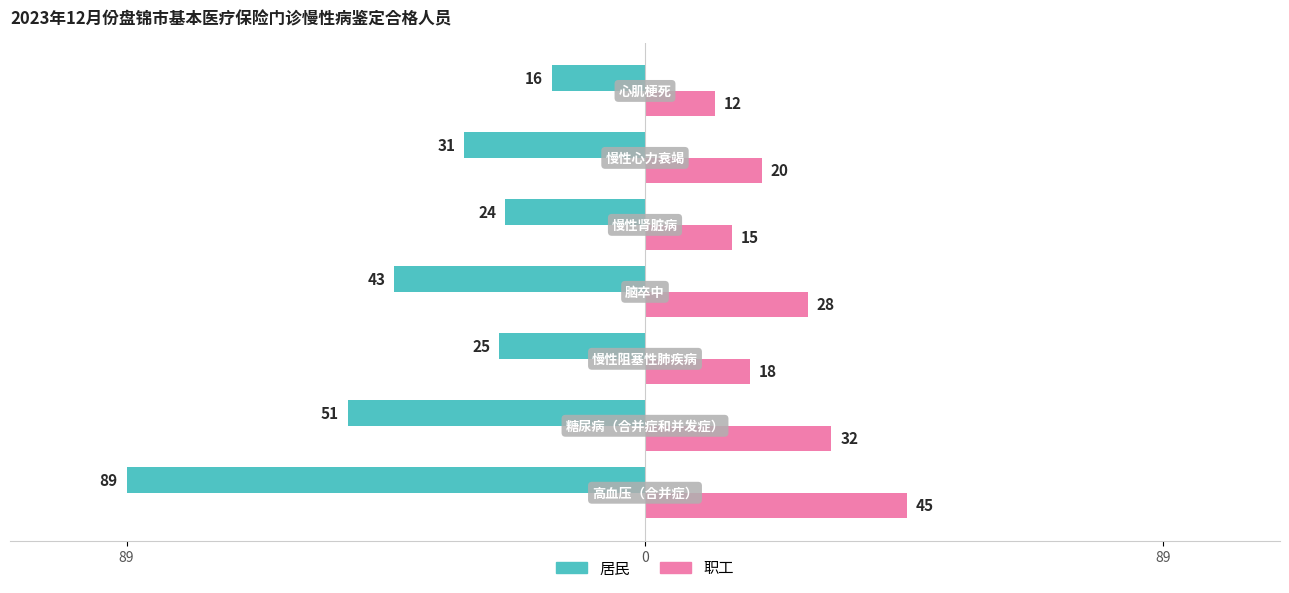

What are all the series names shown in the legend?

居民, 职工